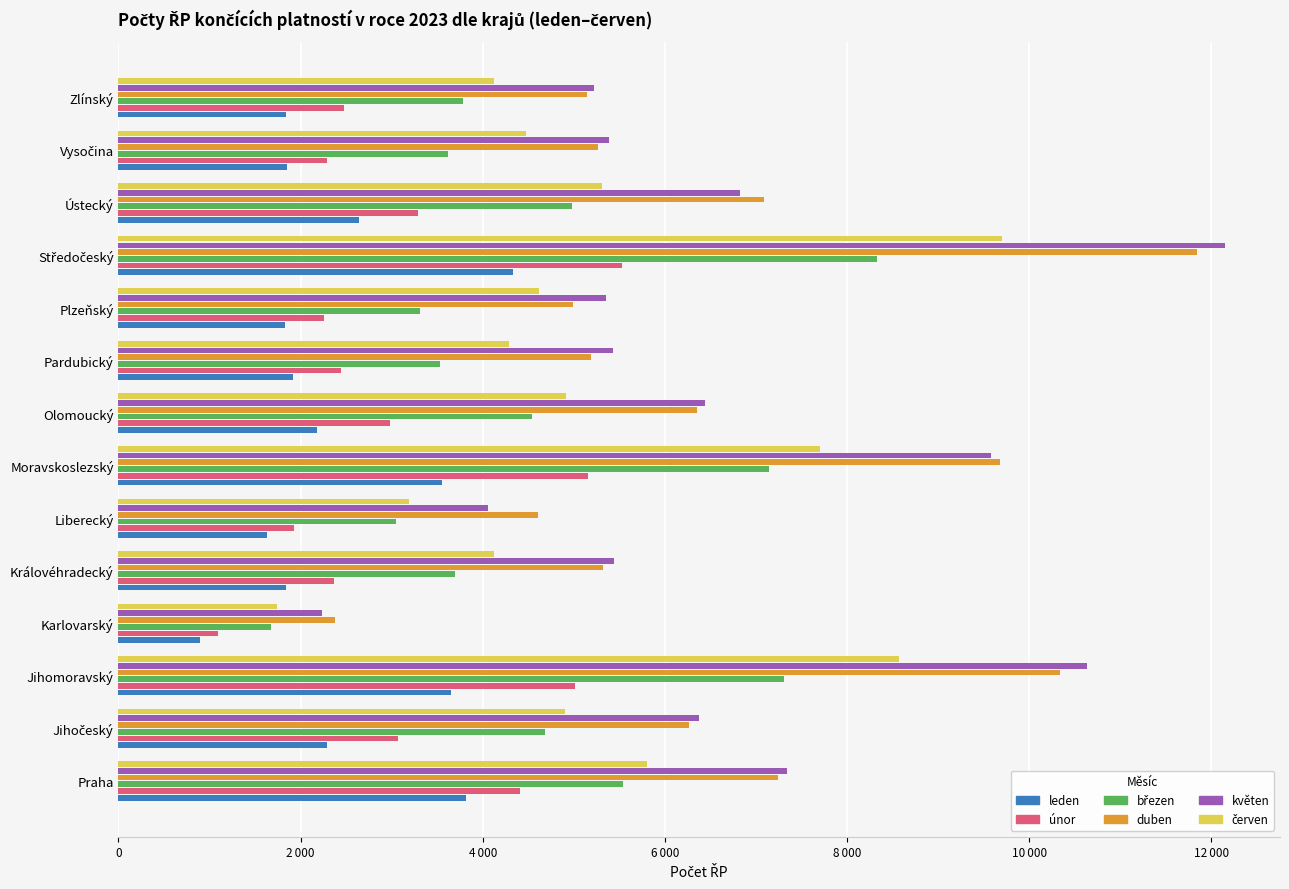

Which series has the largest total across all categories?

květen